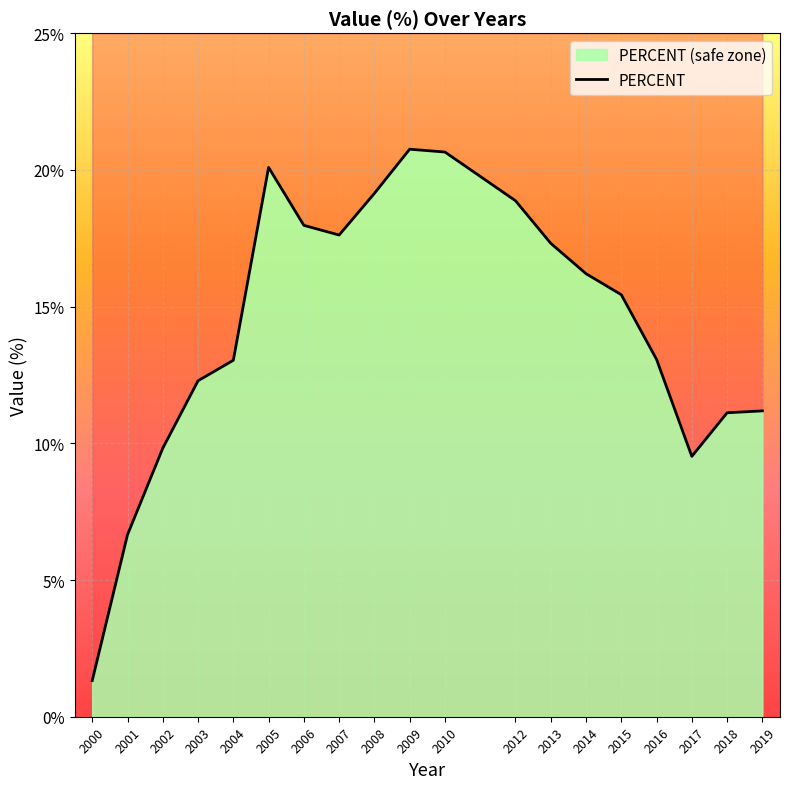

Rank the categories by value from highest to lowest.

2009, 2010, 2005, 2008, 2012, 2006, 2007, 2013, 2014, 2015, 2016, 2004, 2003, 2019, 2018, 2002, 2017, 2001, 2000